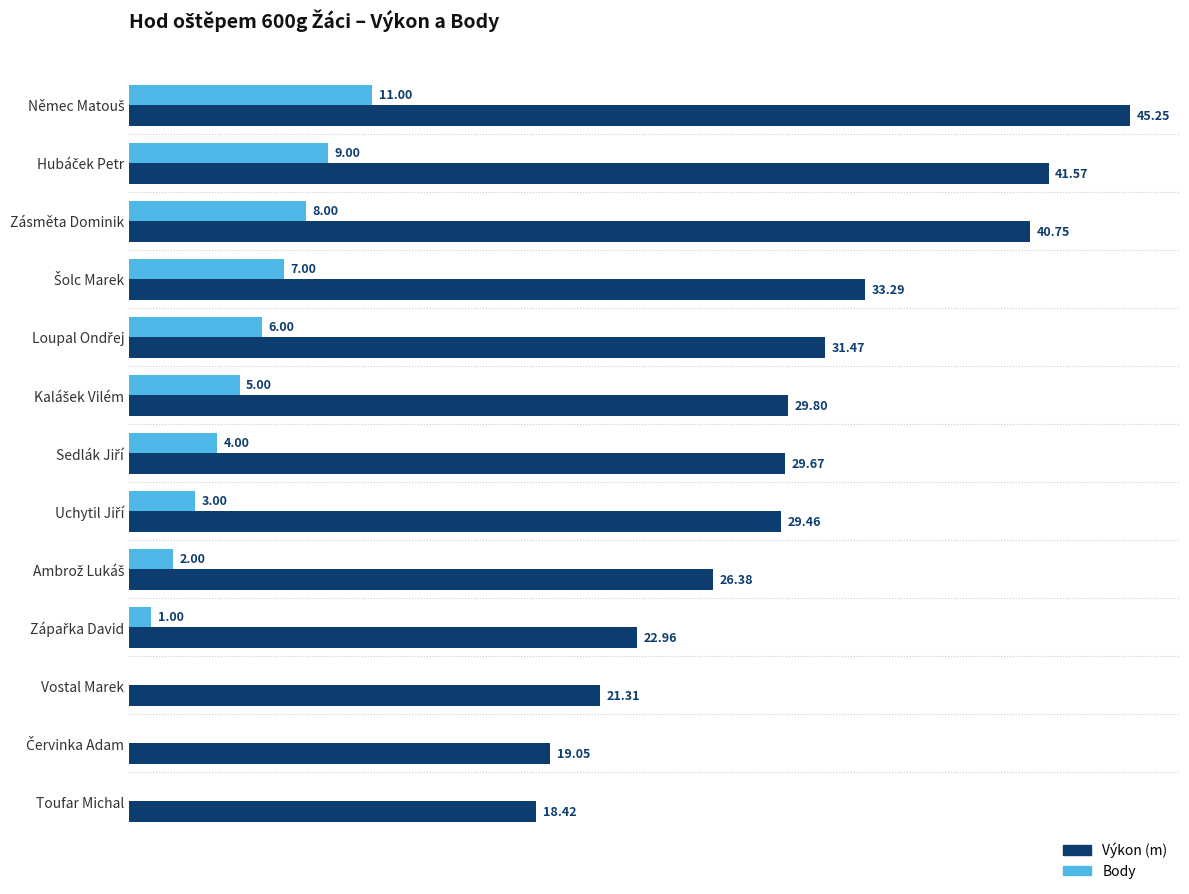

What are all the series names shown in the legend?

Výkon (m), Body